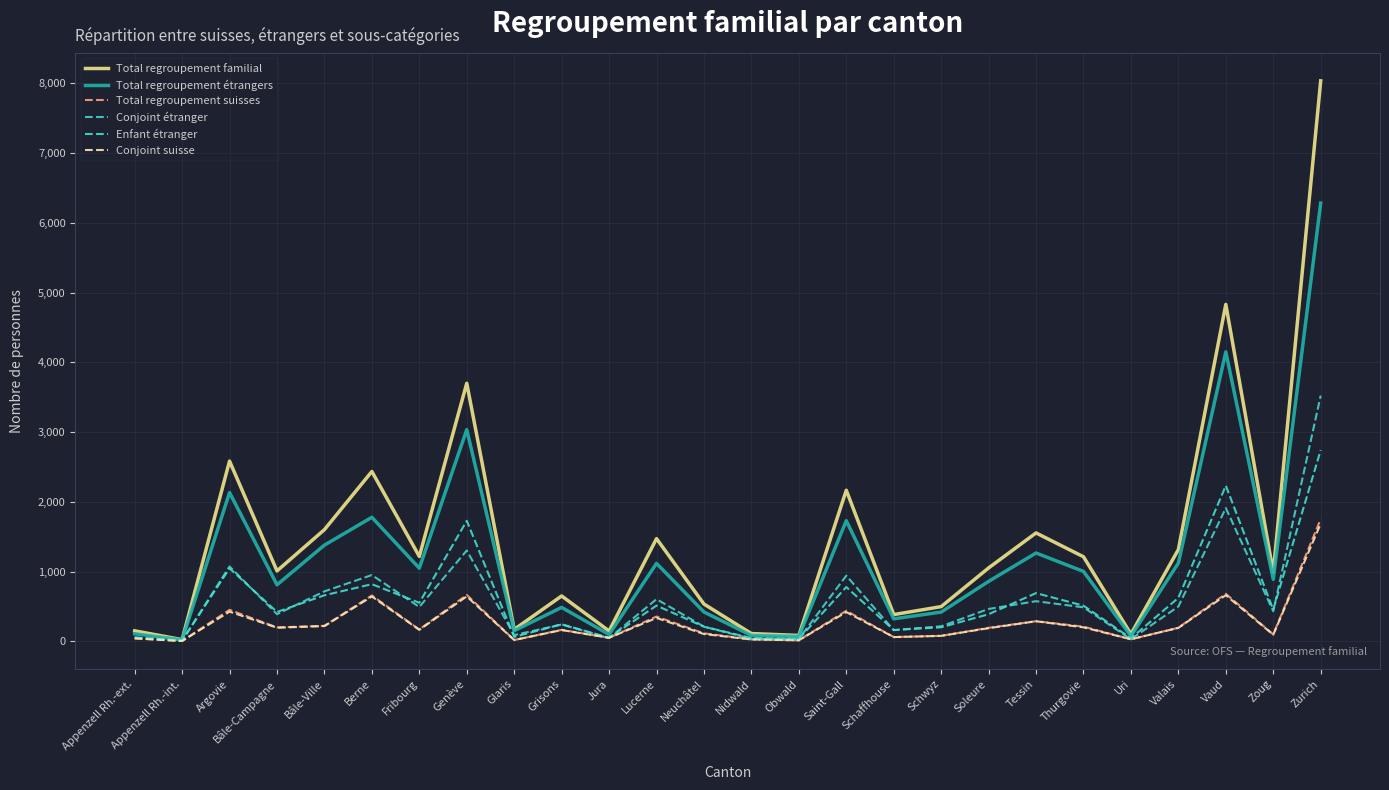

What is the difference between the Enfant étranger values at Appenzell Rh.-int. and Nidwald?

35